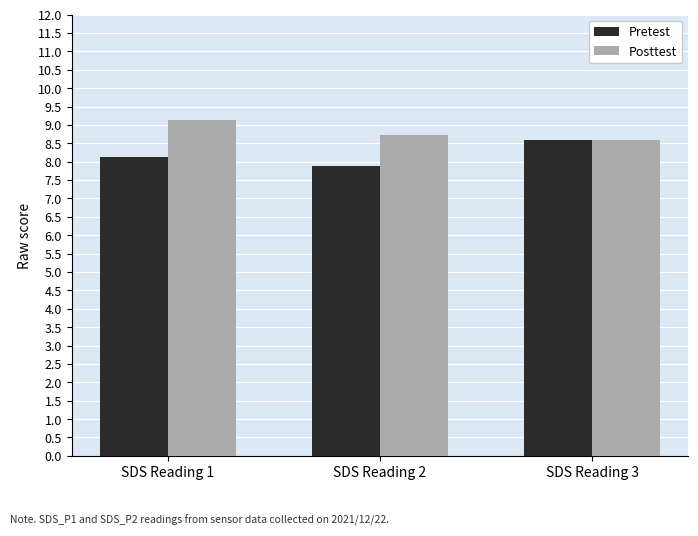

Rank the categories by Pretest value from highest to lowest.

SDS Reading 3, SDS Reading 1, SDS Reading 2